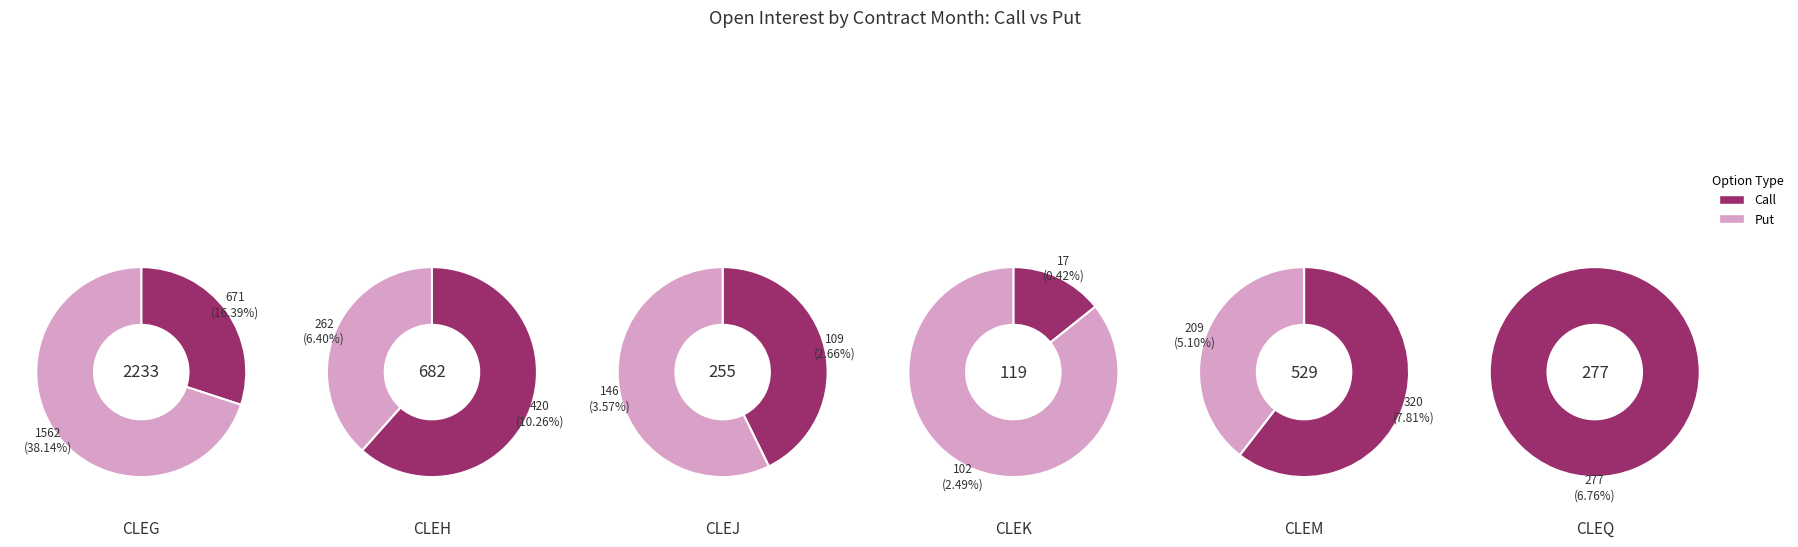

To the nearest percent, what is the combined percentage of 7 and 3?

13%